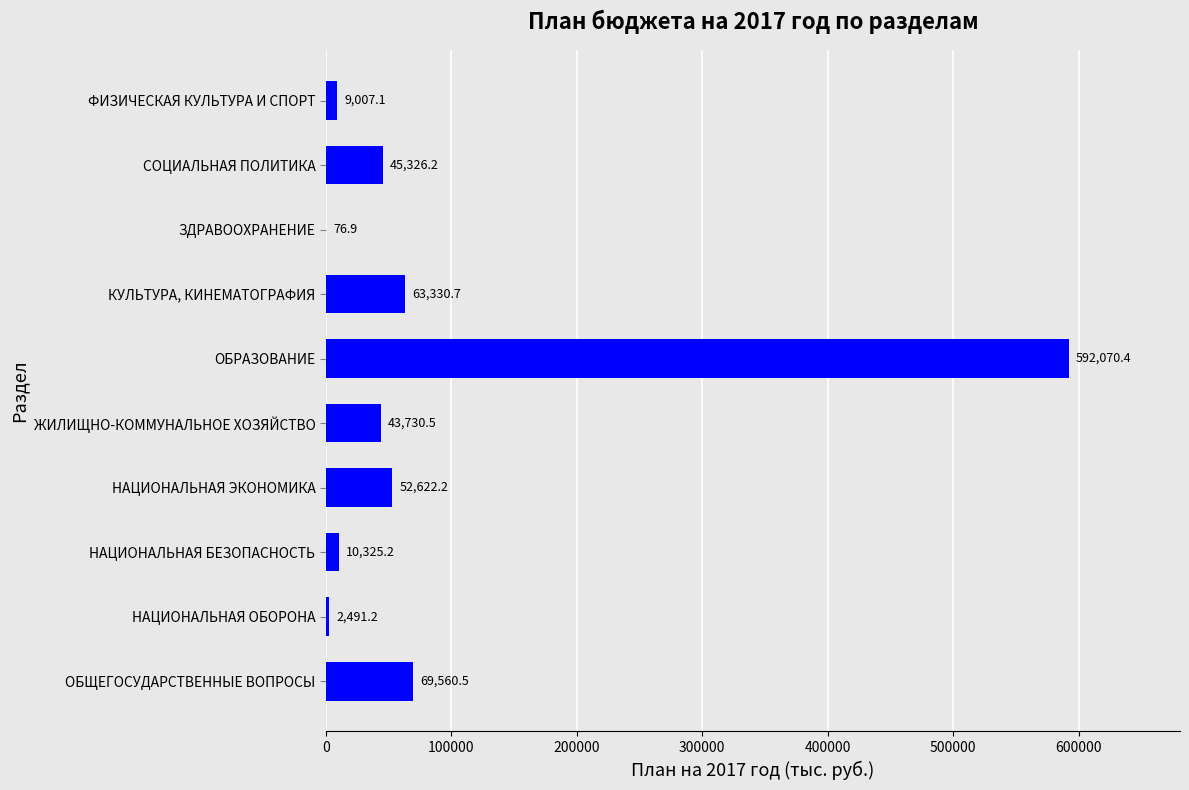

Which category has the highest value across all series?

ОБРАЗОВАНИЕ